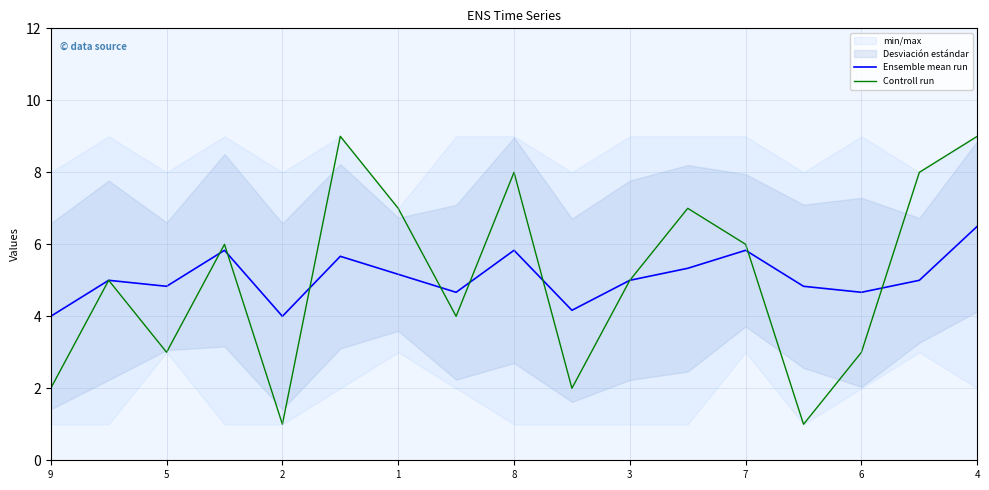

At how many categories does at least one series exceed 1?

17